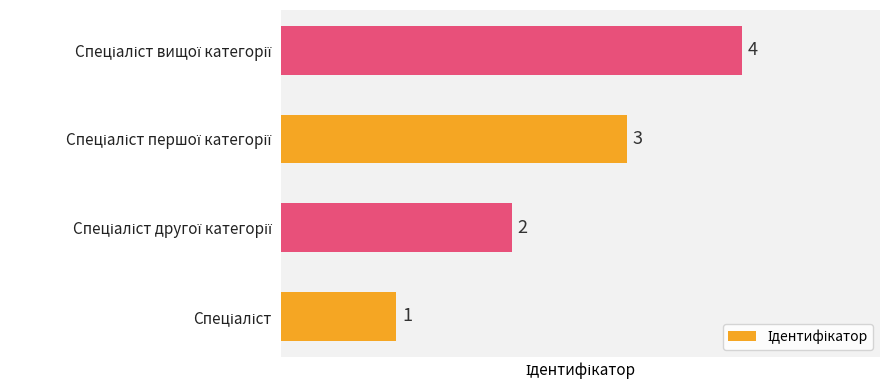

What is the sum of all values?

10